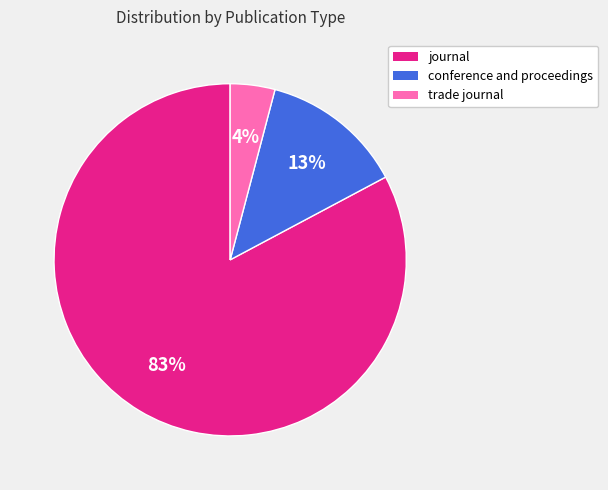

Is there any slice that represents more than half of the pie?

Yes